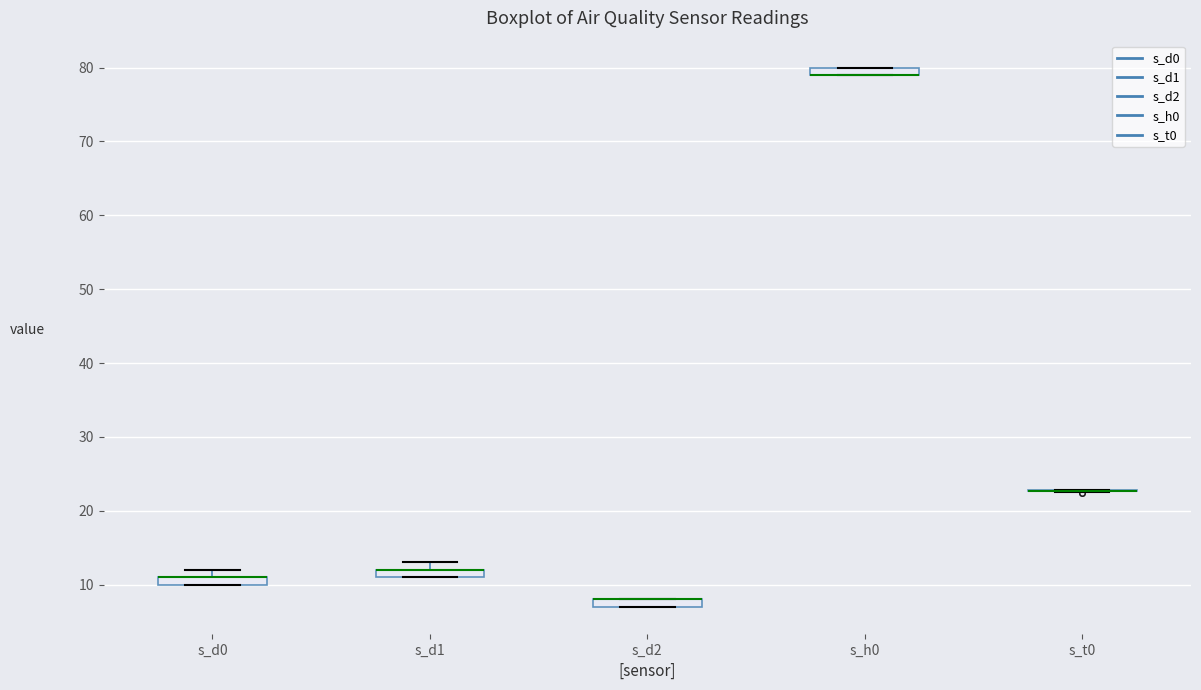

Where is the upper edge of the box for s_d1 on the y-axis? The values are not printed on the chart, so give them approximately, as read against the axis.

12